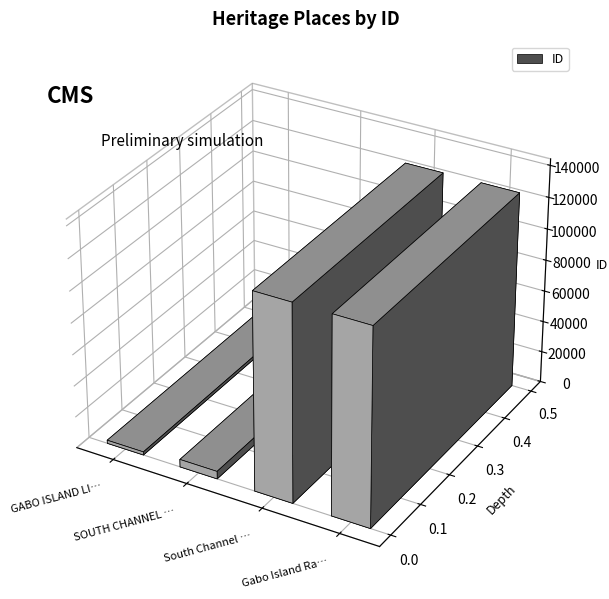

List the labels in order of value, smallest first.

GABO ISLAND LIGHTSTATION, SOUTH CHANNEL FORT, South Channel Fort, Gabo Island Radar Station